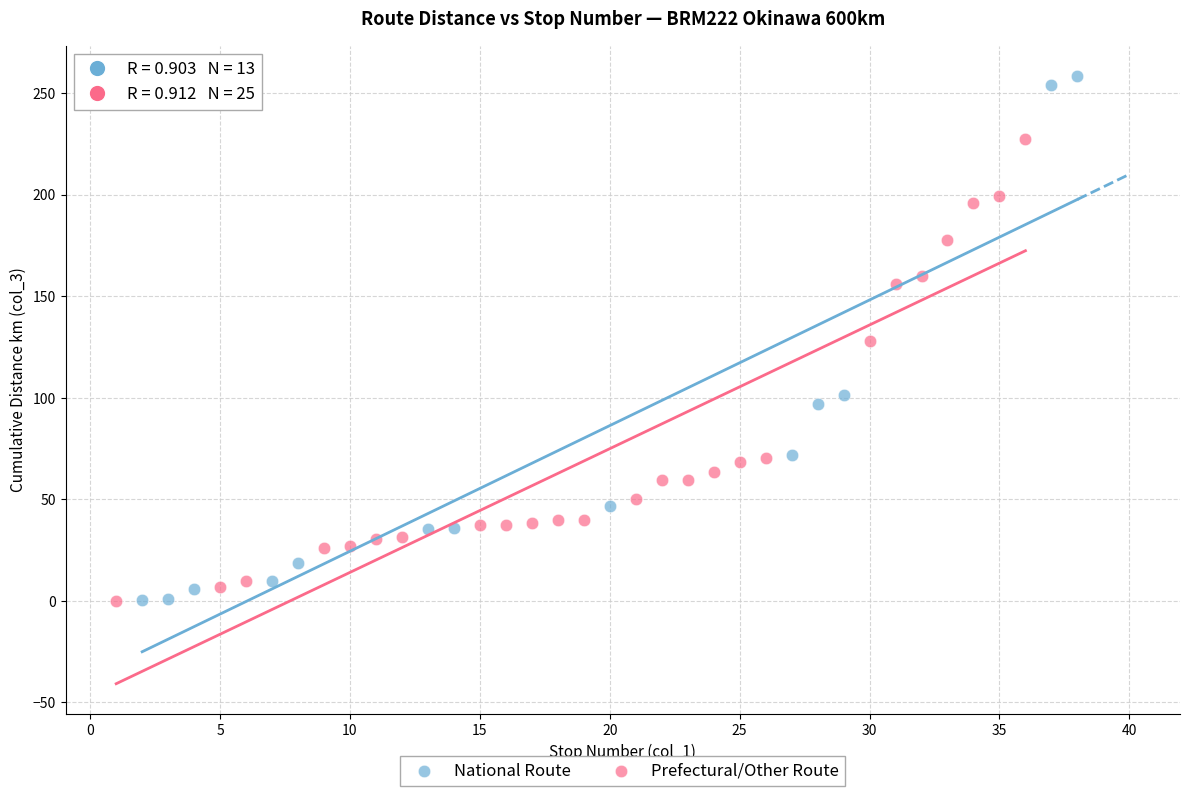

Which series reaches the maximum Y coordinate?

National Route